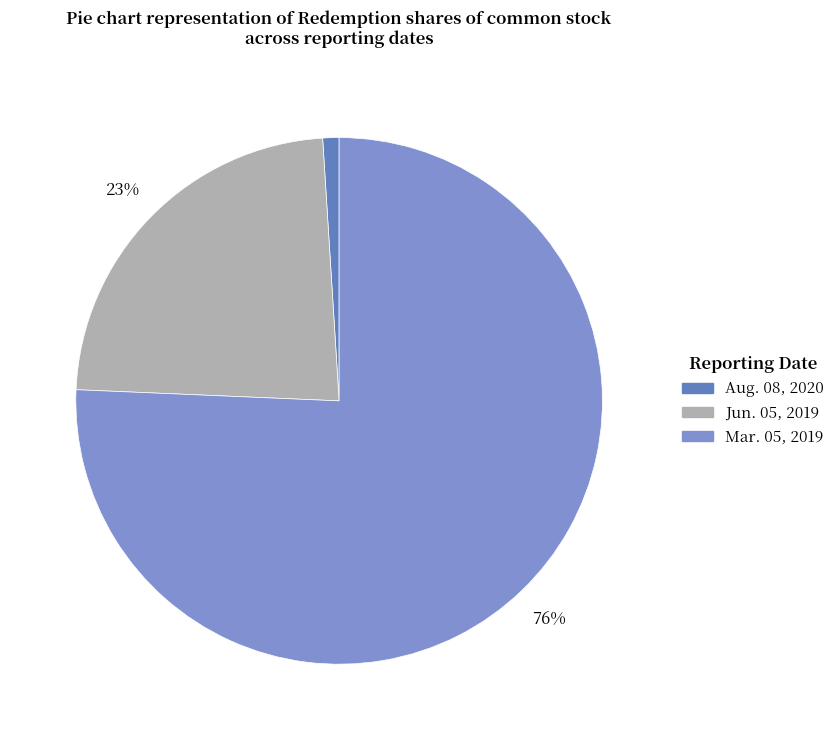

Is the sum of Aug. 08, 2020 and Mar. 05, 2019 greater than half?

Yes